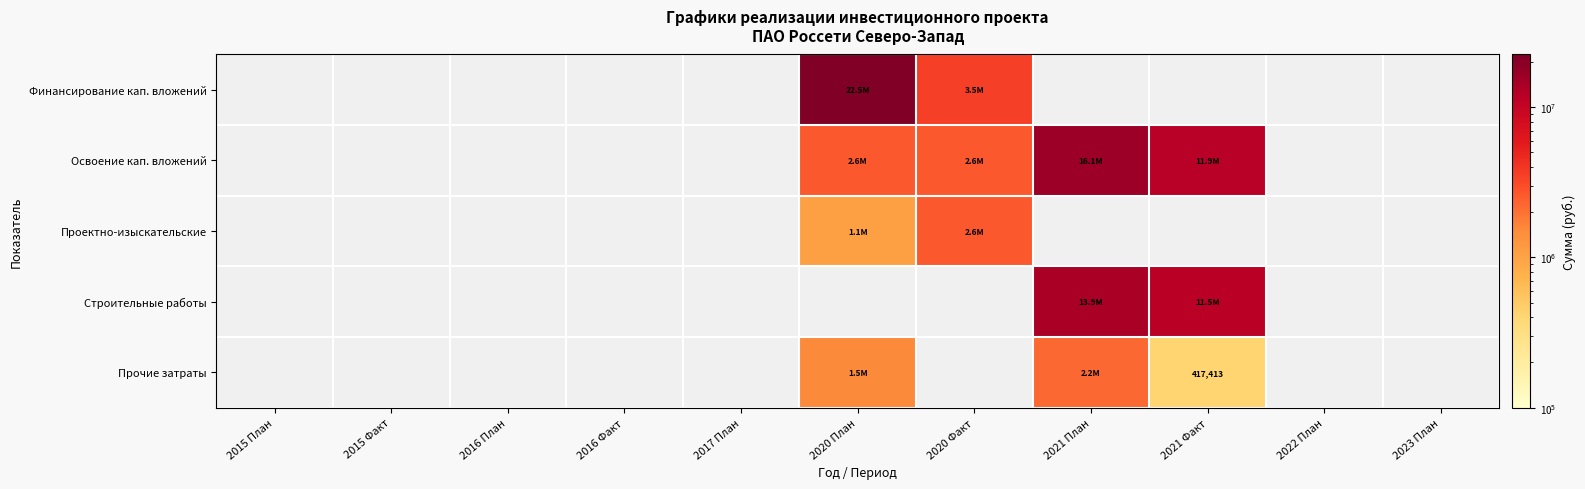

True or false: Строительные работы has a value of 13931000.0 at 2021 План.

True